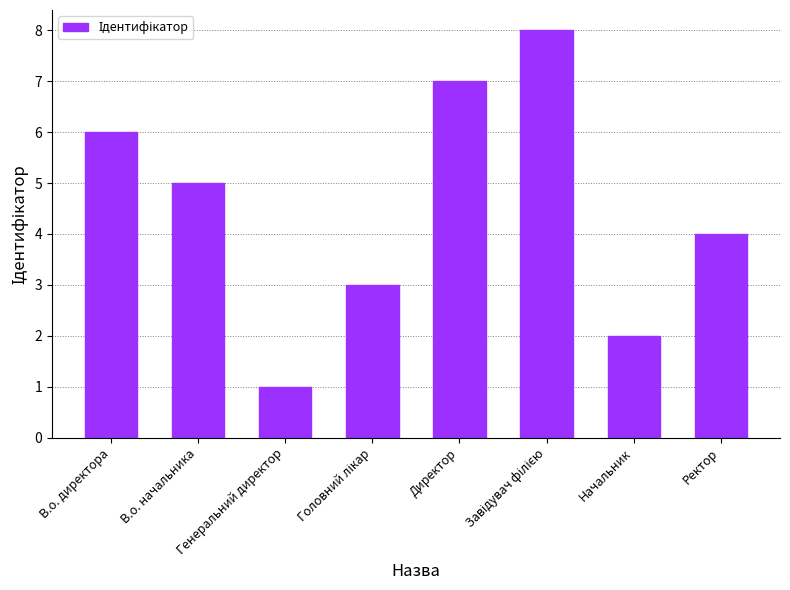

What is the label of the 7th bar from the right?

В.о. начальника